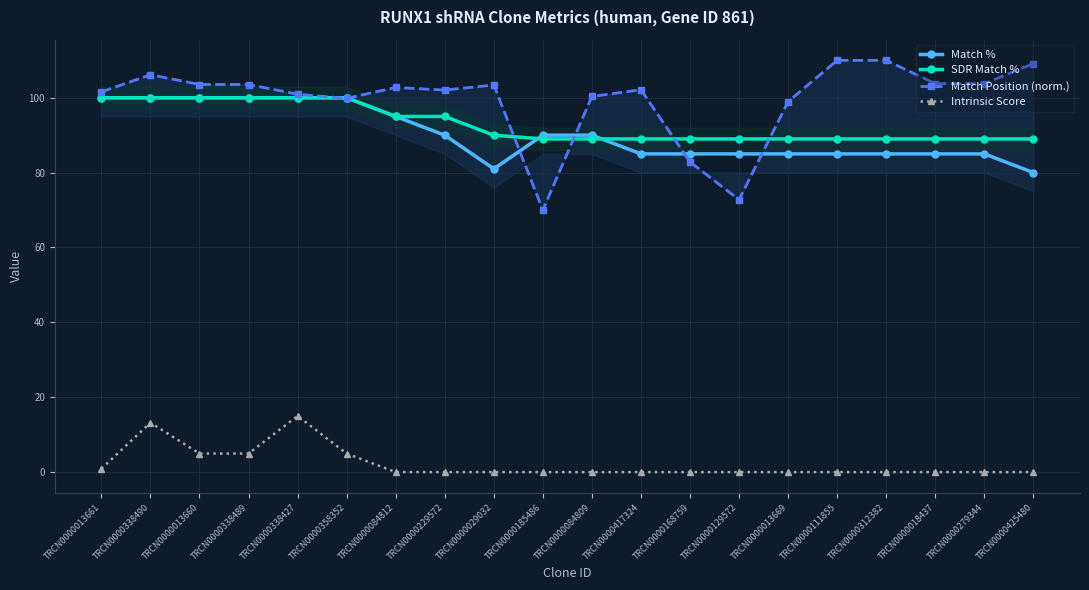

What is the spread (max minus min) of values at TRCN0000013660?

98.6